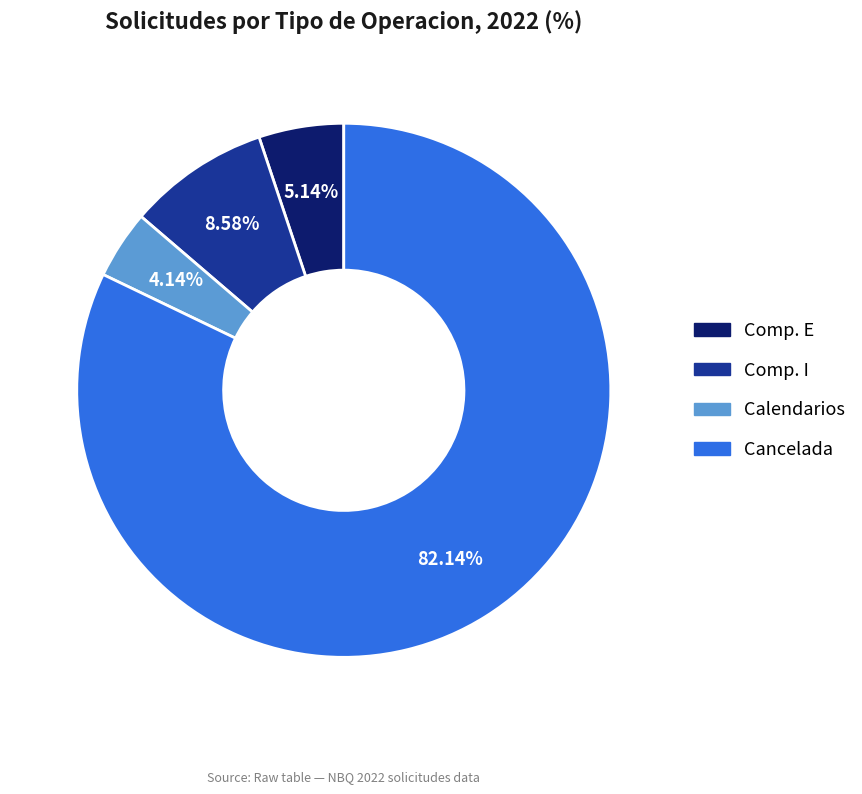

Is there a majority slice in this chart?

Yes